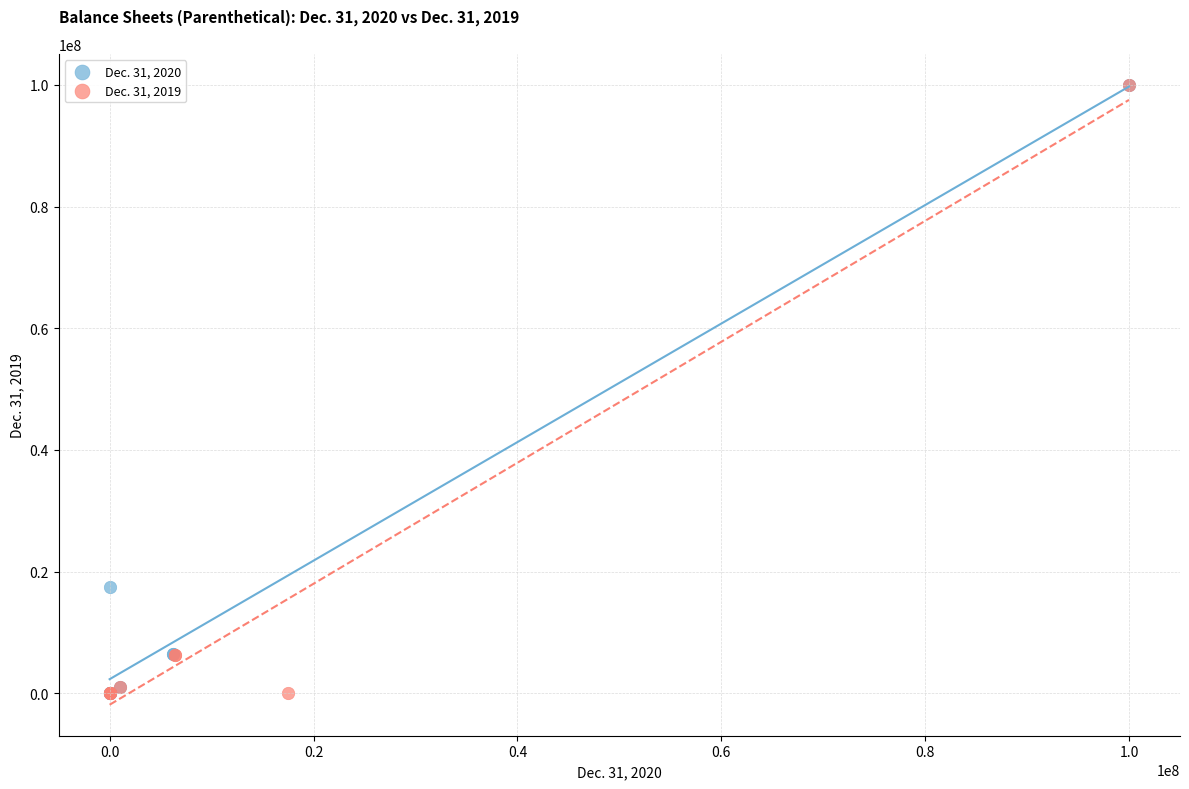

What are all the series names shown in the legend?

Dec. 31, 2020, Dec. 31, 2019